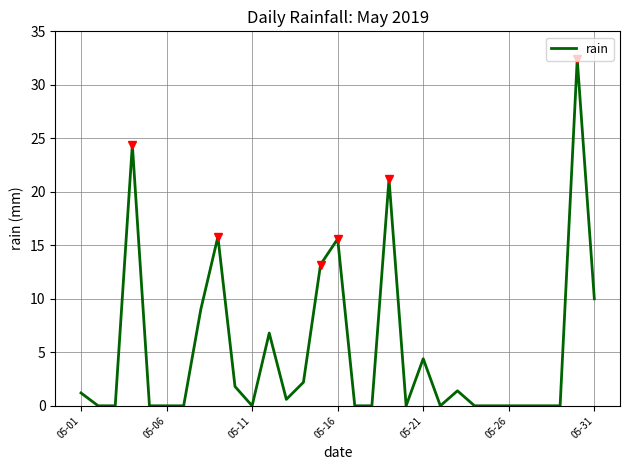

True or false: the data shows 19.6 at 14.

False